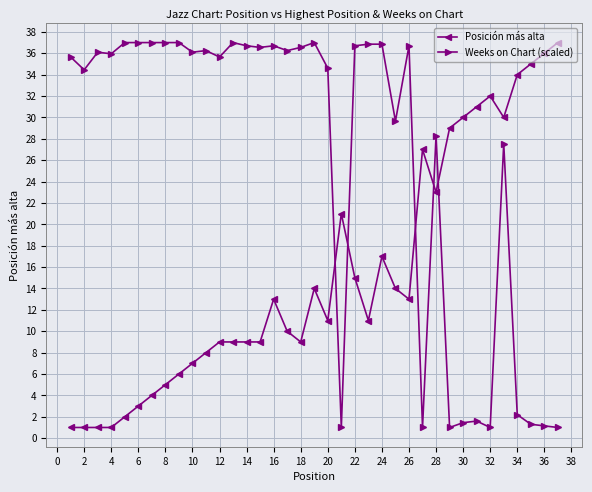

True or false: Weeks on Chart (scaled) has more than 2 points higher than both neighbors.

True